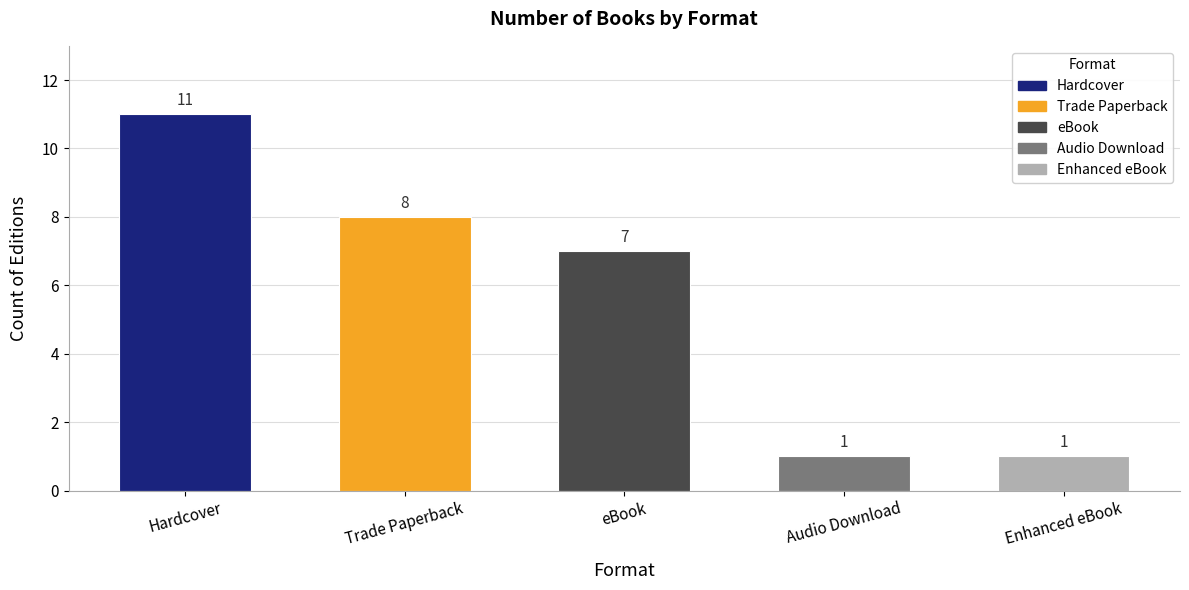

Between Audio Download and eBook, which is larger?

eBook